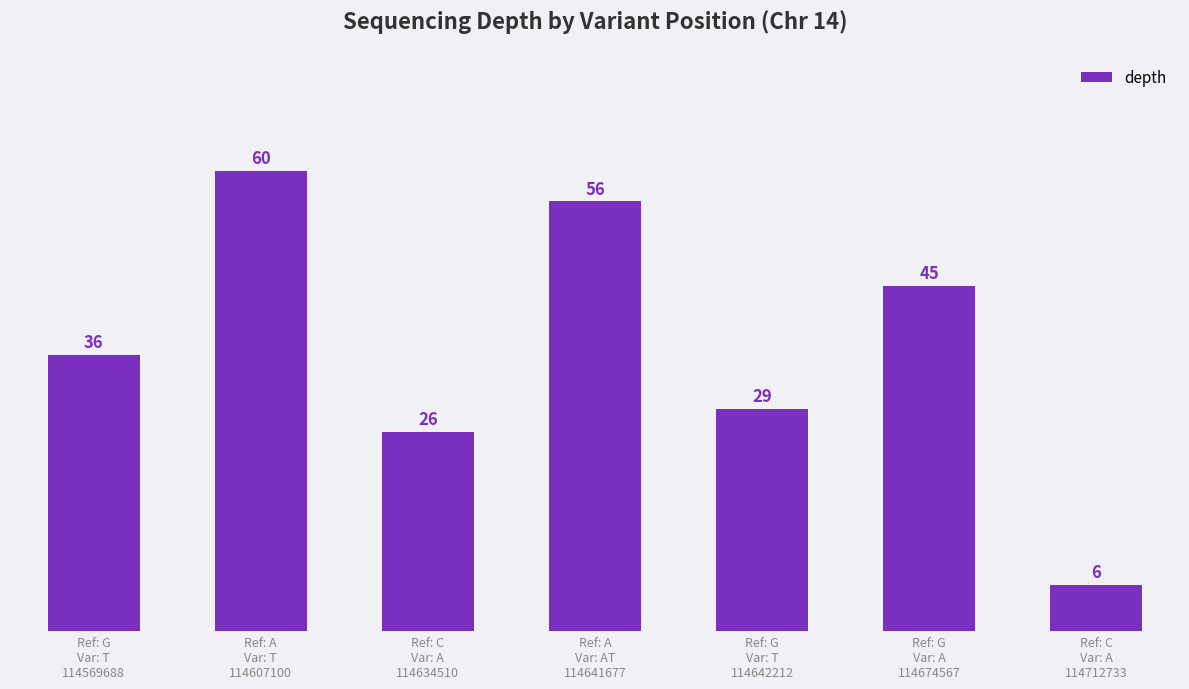

What is the change in value from Ref: G
Var: T
114642212 to Ref: C
Var: A
114712733?

-23